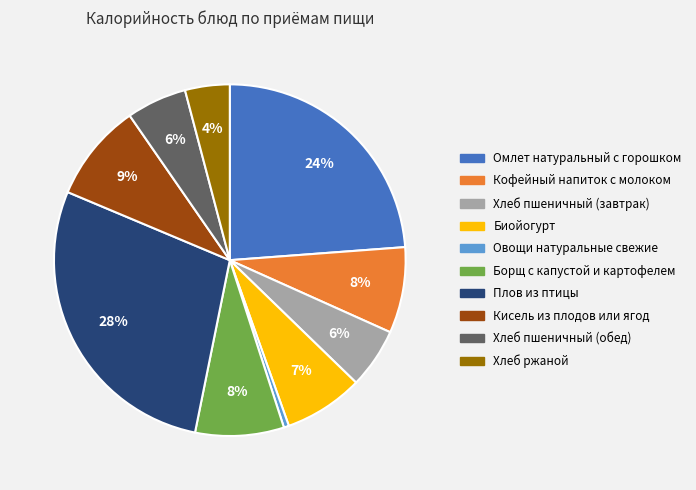

Does any single category account for the majority?

No